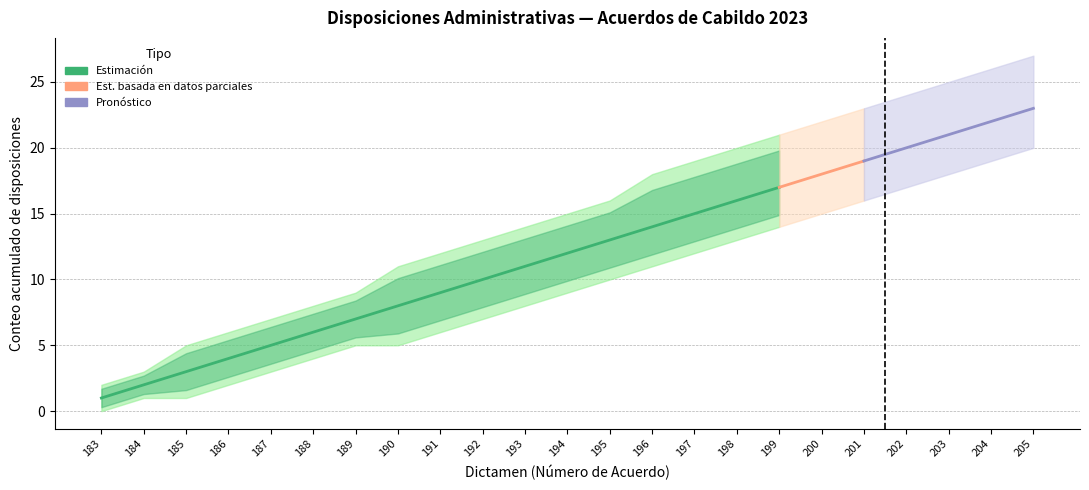

Which label corresponds to the largest value in the chart?

205